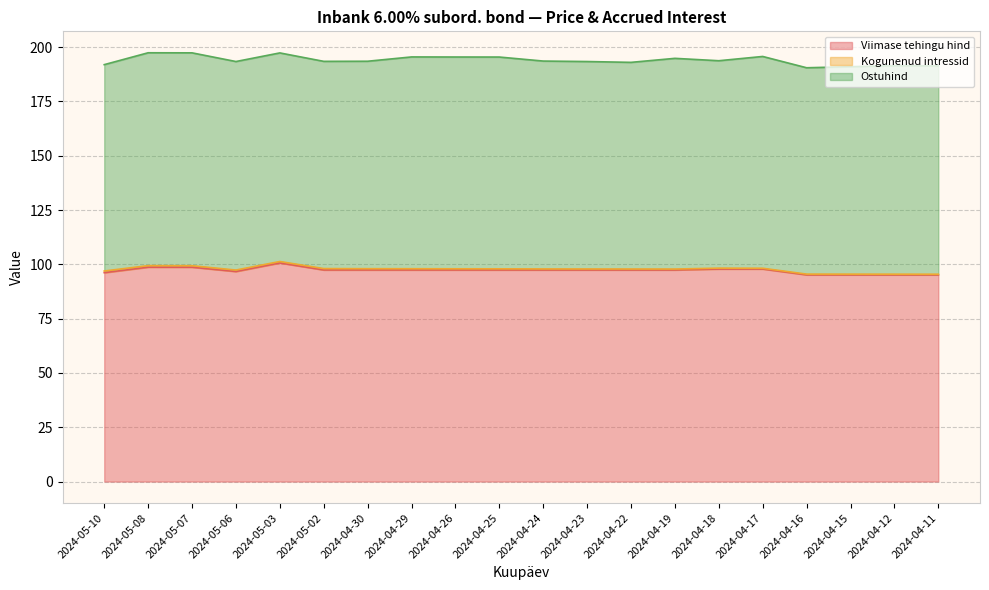

At how many categories does at least one series exceed 73?

20